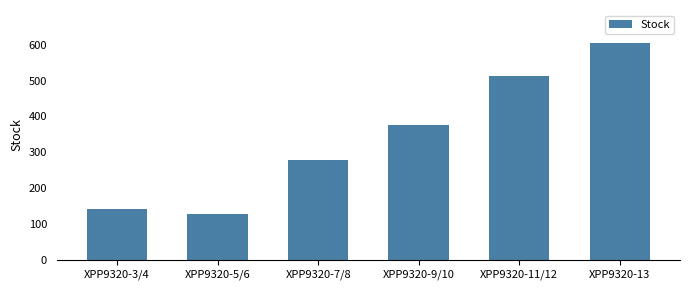

What is the label of the 1st bar from the right?

XPP9320-13